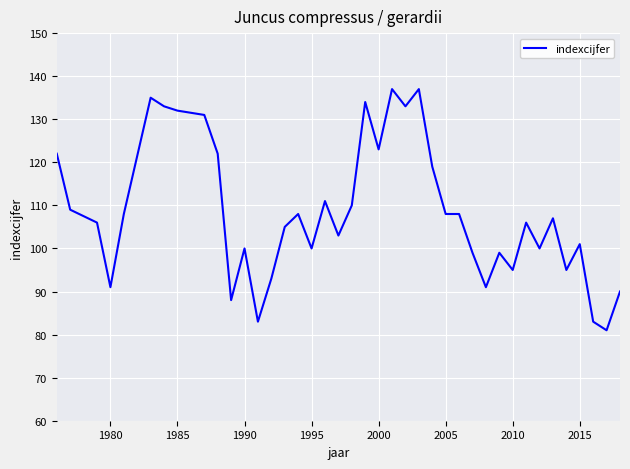

What is the difference between the second highest and second lowest values?

54